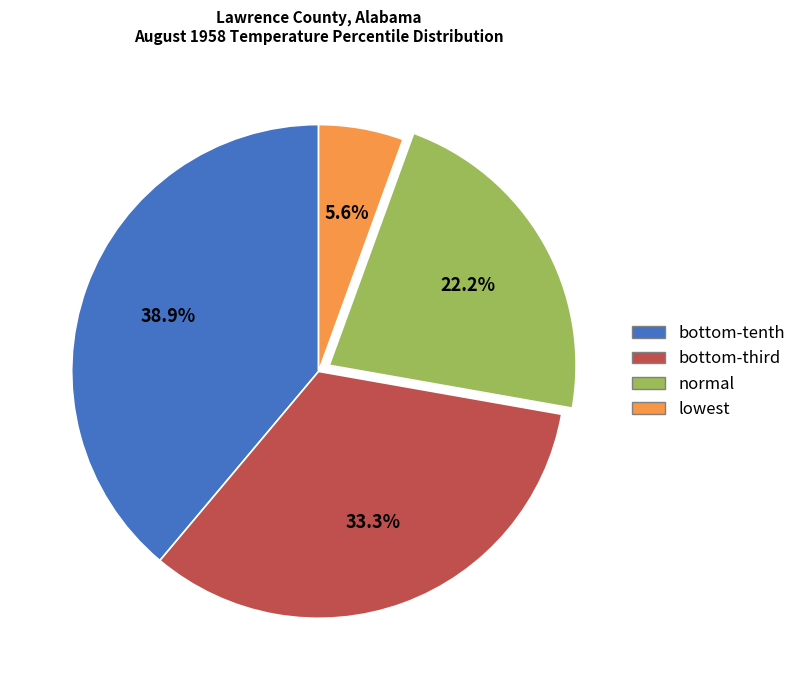

The normal slice represents 8% of the pie. True or false?

False